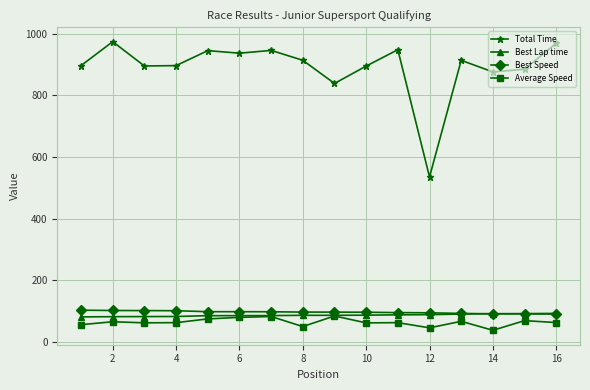

What is the maximum value shown in the chart?

973.7